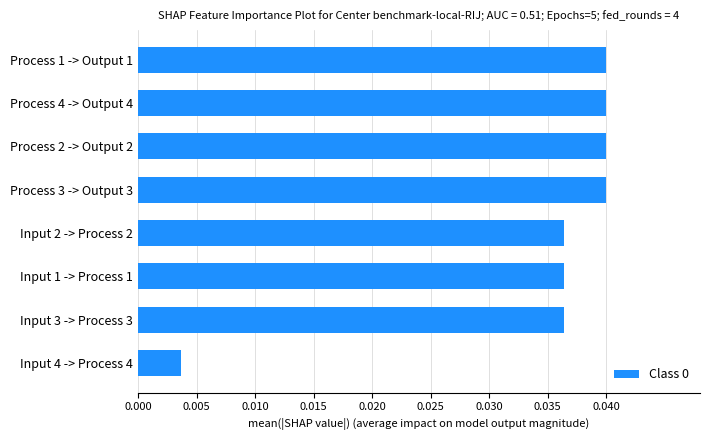

What is the sum of all values?

0.3